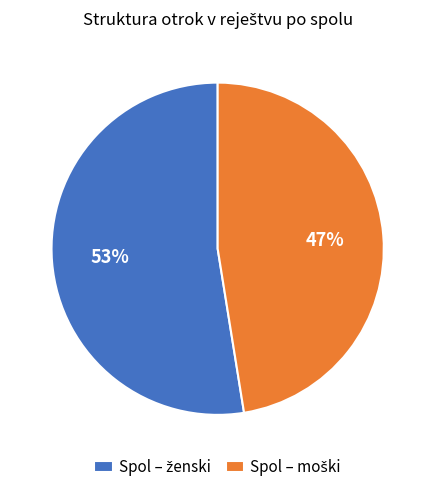

Is there a majority slice in this chart?

Yes